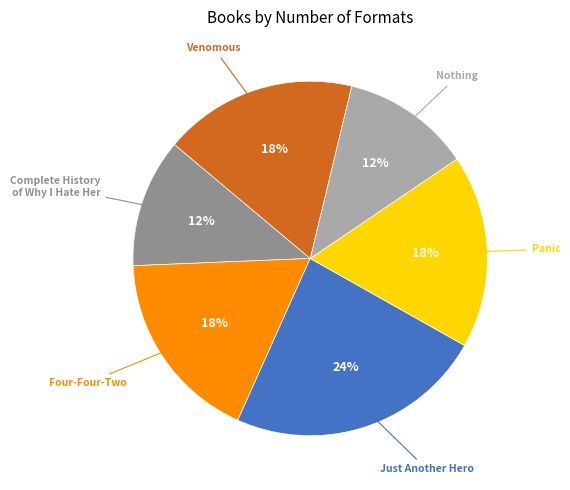

Does any single category account for the majority?

No